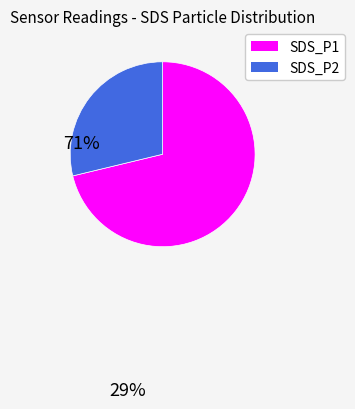

Does SDS_P1 account for over 50% of the chart?

Yes